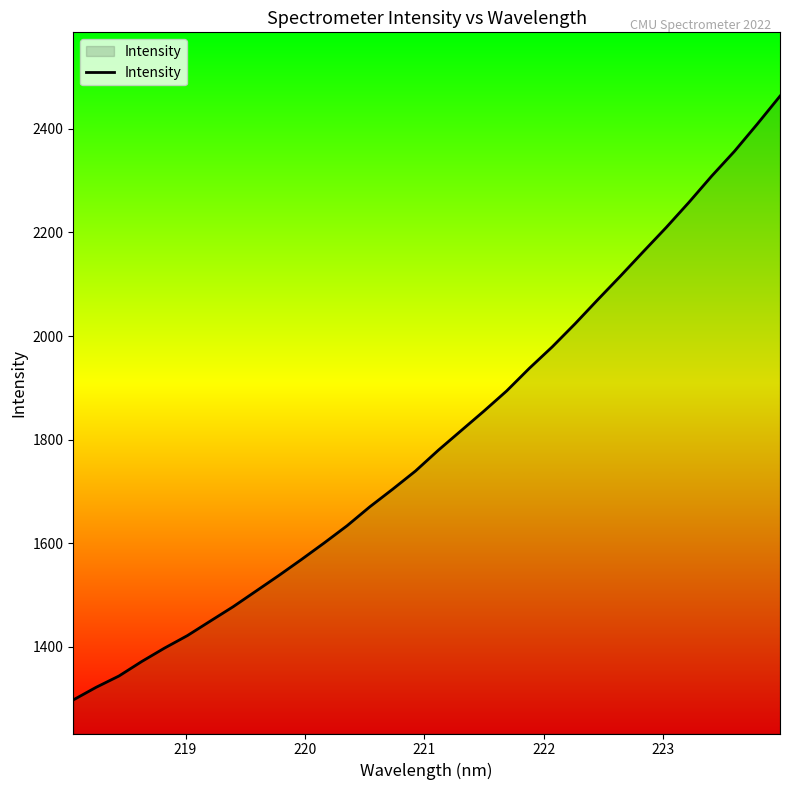

What is the difference between the maximum and minimum values?

1166.2